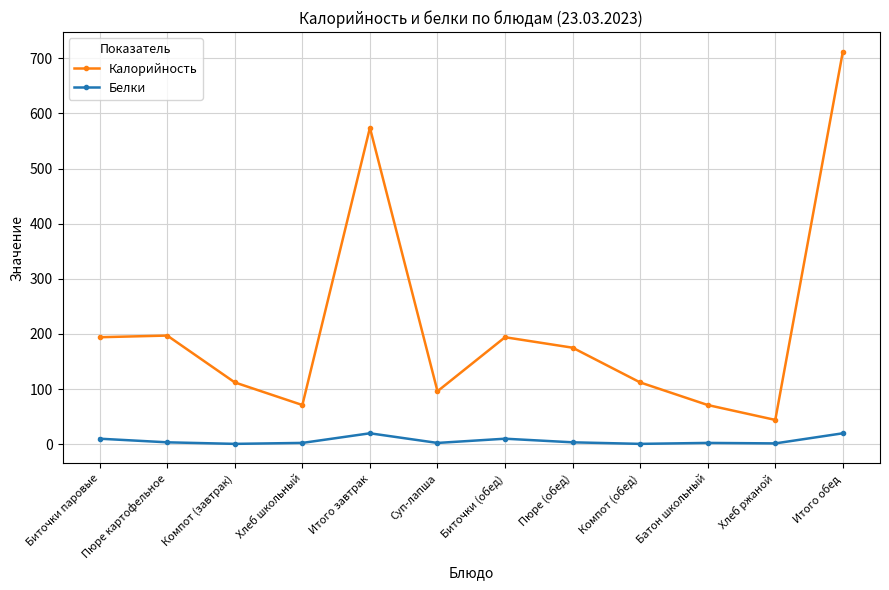

What is the difference between the maximum and minimum values in the Белки series?

19.2